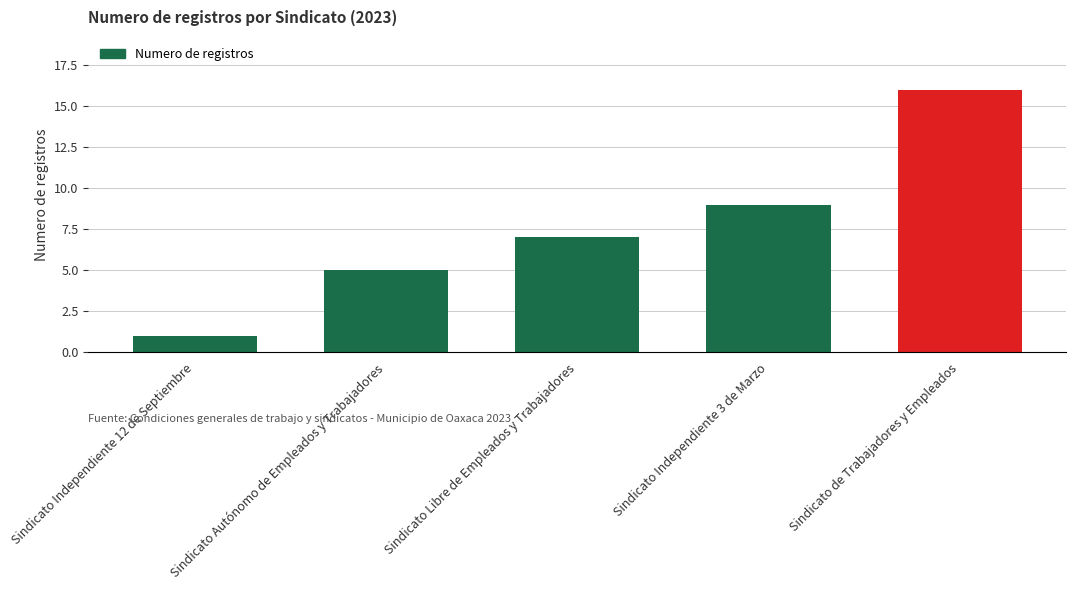

What is the label of the 3rd bar from the left?

Sindicato Libre de Empleados y Trabajadores